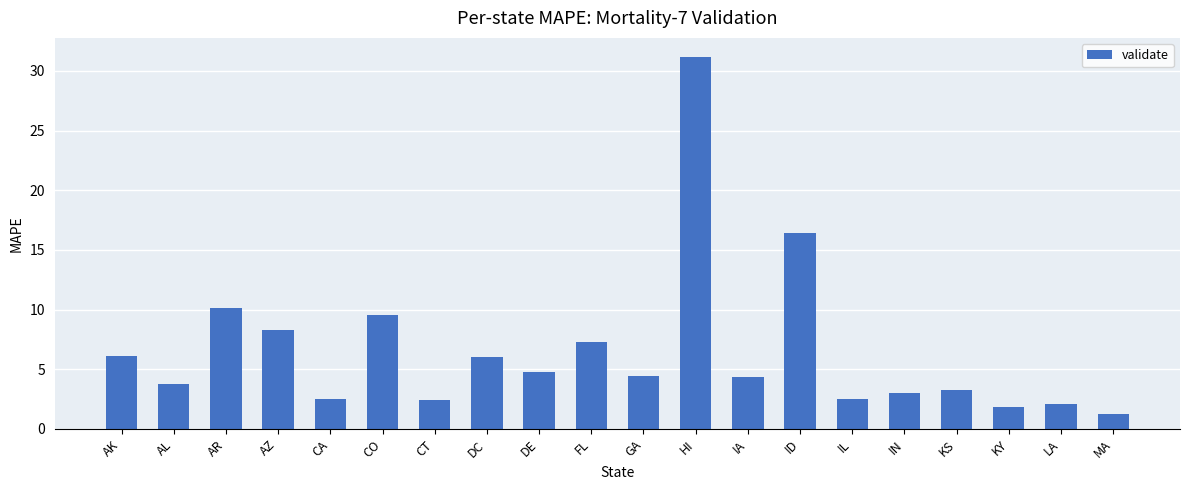

What is the minimum value shown in the chart?

1.2